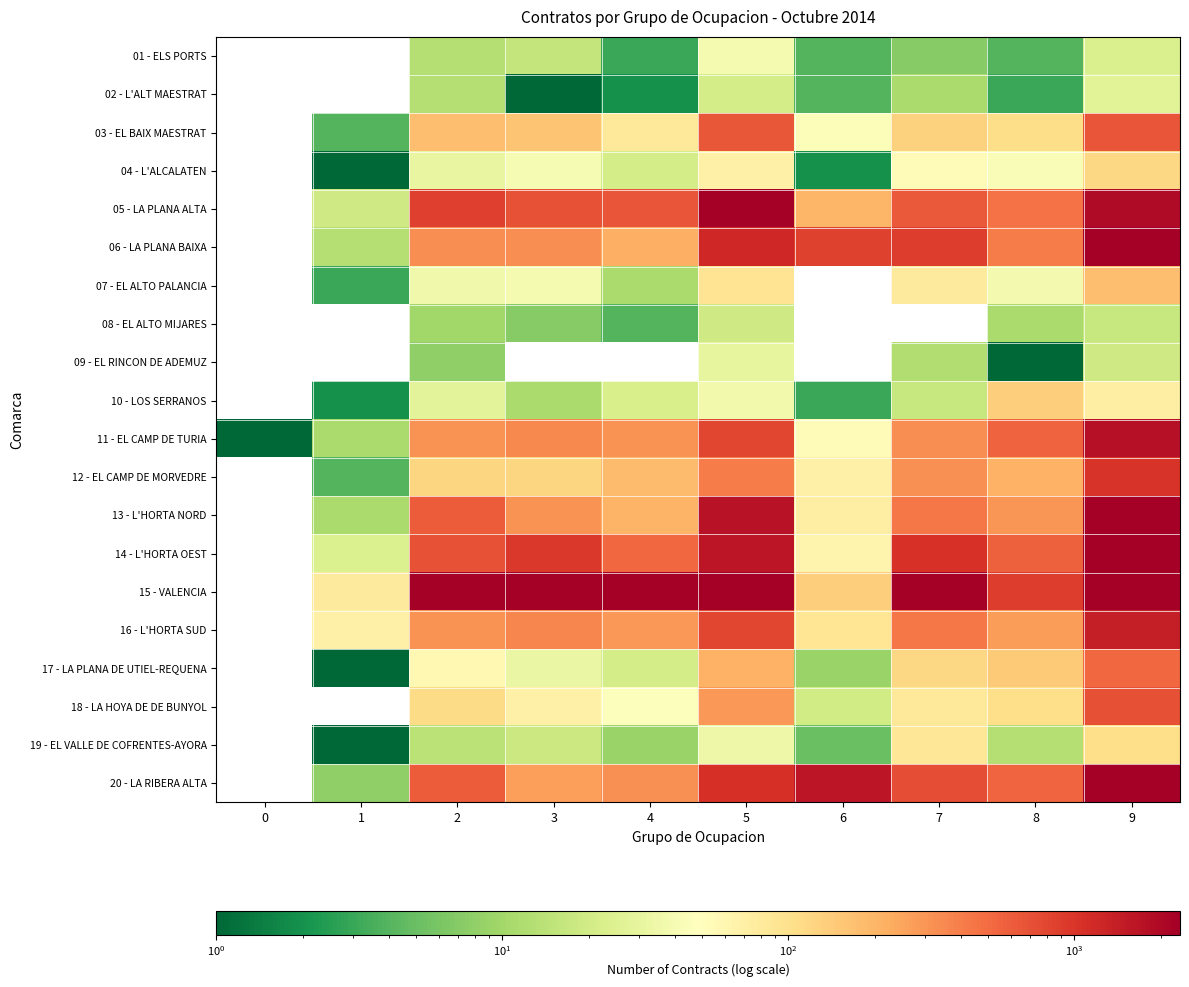

Reading left to right, list all the values displayed in this chart.

01 - ELS PORTS: 0=0	1=0	2=13	3=16	4=3	5=40	6=4	7=7	8=4	9=23
02 - L'ALT MAESTRAT: 0=0	1=0	2=13	3=1	4=2	5=21	6=4	7=11	8=3	9=27
03 - EL BAIX MAESTRAT: 0=0	1=4	2=173	3=161	4=83	5=641	6=45	7=130	8=109	9=656
04 - L'ALCALATEN: 0=0	1=1	2=31	3=41	4=21	5=69	6=2	7=54	8=43	9=117
05 - LA PLANA ALTA: 0=0	1=19	2=875	3=692	4=657	5=2800	6=196	7=631	8=459	9=1913
06 - LA PLANA BAIXA: 0=0	1=13	2=330	3=334	4=216	5=1237	6=852	7=889	8=406	9=4147
07 - EL ALTO PALANCIA: 0=0	1=3	2=36	3=40	4=11	5=93	6=0	7=79	8=38	9=173
08 - EL ALTO MIJARES: 0=0	1=0	2=10	3=7	4=4	5=19	6=0	7=0	8=11	9=17
09 - EL RINCON DE ADEMUZ: 0=0	1=0	2=8	3=0	4=0	5=30	6=0	7=12	8=1	9=19
10 - LOS SERRANOS: 0=0	1=2	2=28	3=11	4=22	5=37	6=3	7=17	8=137	9=72
11 - EL CAMP DE TURIA: 0=1	1=11	2=314	3=351	4=316	5=791	6=52	7=331	8=559	9=1780
12 - EL CAMP DE MORVEDRE: 0=0	1=4	2=123	3=122	4=183	5=413	6=68	7=325	8=213	9=1015
13 - L'HORTA NORD: 0=0	1=11	2=612	3=309	4=205	5=1687	6=72	7=441	8=300	9=2330
14 - L'HORTA OEST: 0=0	1=24	2=676	3=956	4=527	5=1583	6=62	7=1063	8=571	9=5520
15 - VALENCIA: 0=0	1=79	2=3728	3=3236	4=3897	5=9719	6=138	7=2509	8=897	9=12879
16 - L'HORTA SUD: 0=0	1=68	2=311	3=365	4=295	5=787	6=90	7=435	8=277	9=1419
17 - LA PLANA DE UTIEL-REQUENA: 0=0	1=1	2=57	3=32	4=21	5=211	6=9	7=117	8=146	9=516
18 - LA HOYA DE DE BUNYOL: 0=0	1=0	2=111	3=68	4=46	5=290	6=20	7=84	8=105	9=712
19 - EL VALLE DE COFRENTES-AYORA: 0=0	1=1	2=14	3=18	4=9	5=34	6=5	7=87	8=13	9=106
20 - LA RIBERA ALTA: 0=0	1=8	2=601	3=271	4=321	5=1070	6=1587	7=737	8=541	9=5823